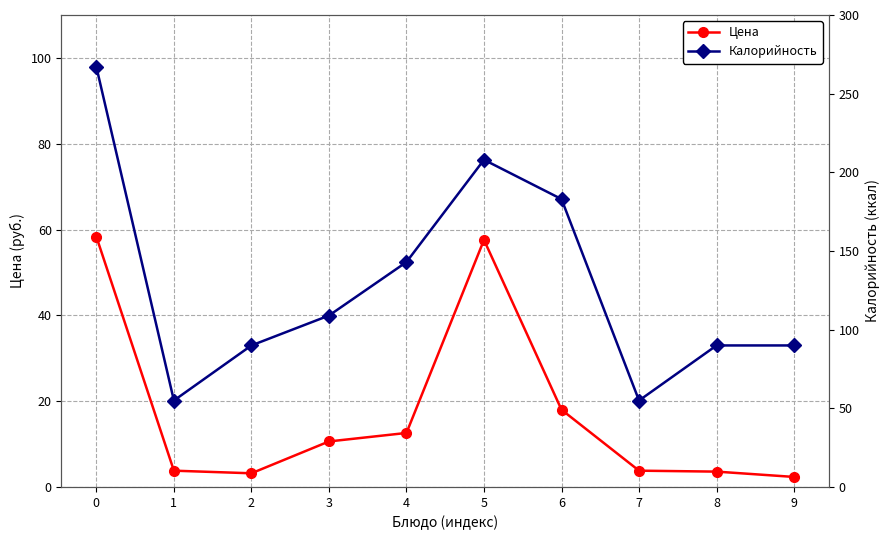

Does the chart display data point markers on the line(s)?

Yes